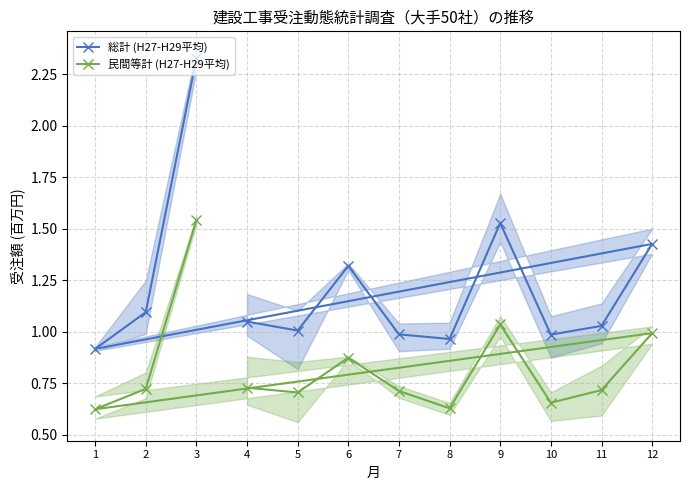

True or false: 民間等計 (H27-H29平均) has a value of 1.0 at 7.

False